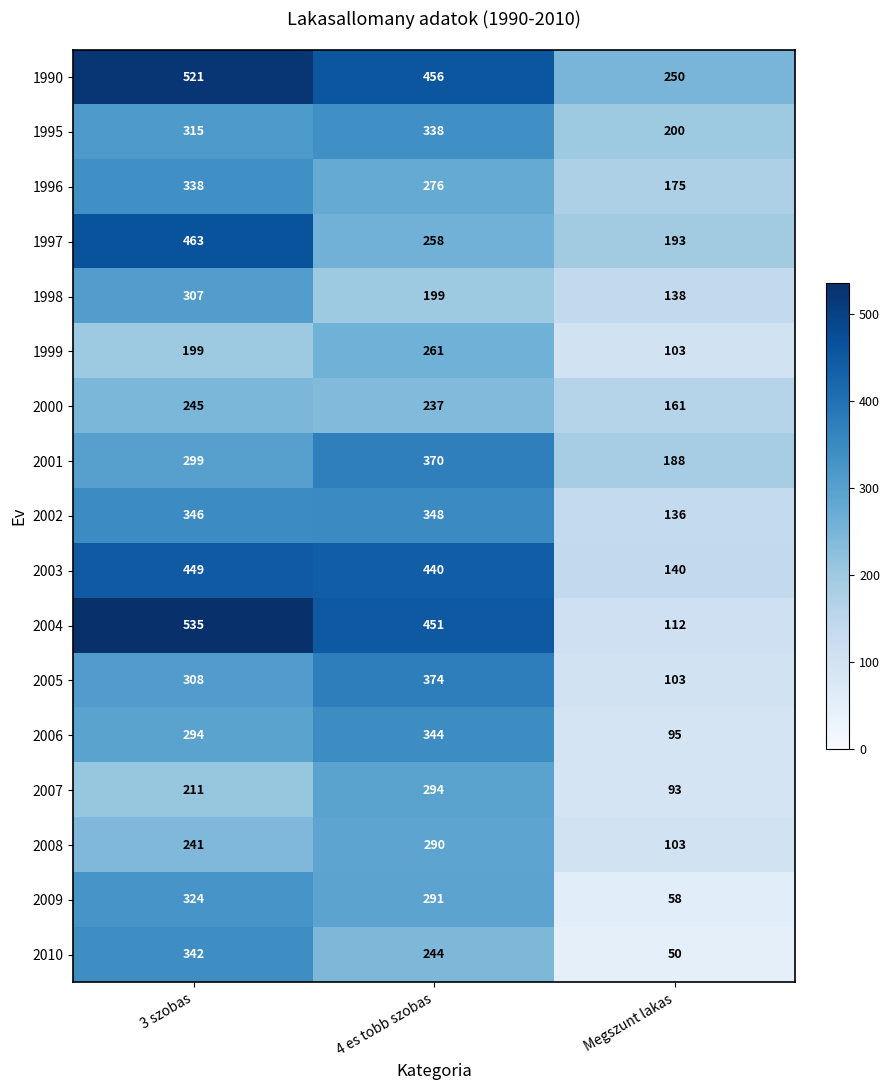

What is the maximum value shown in the chart?

535